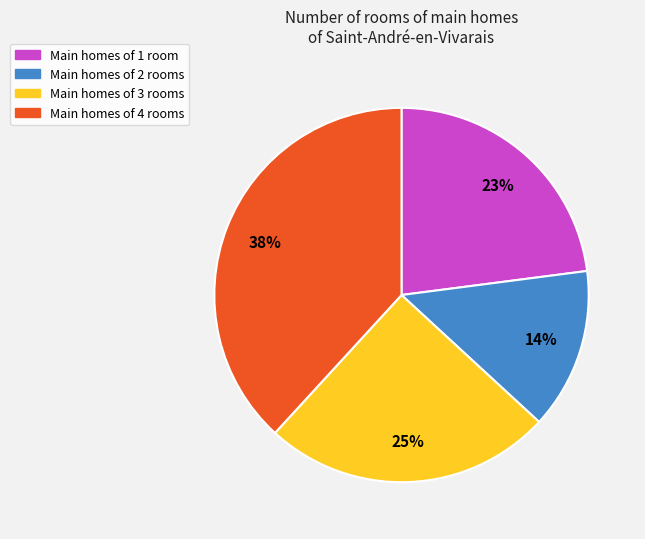

Is there a majority slice in this chart?

No